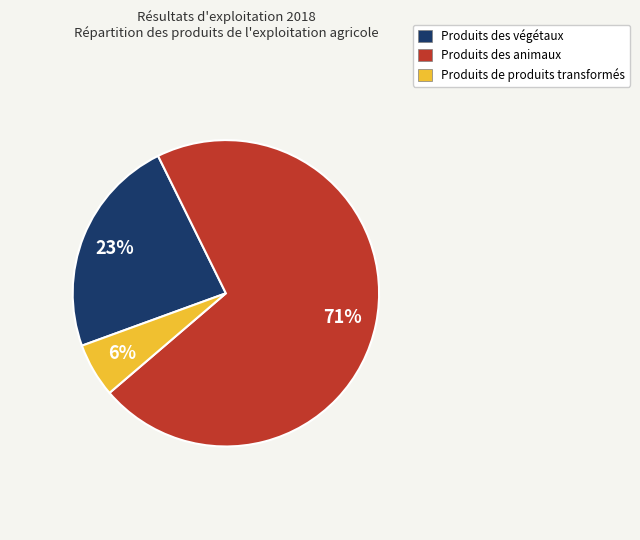

Do Produits des animaux and Produits de produits transformés together represent more than half of the pie?

Yes